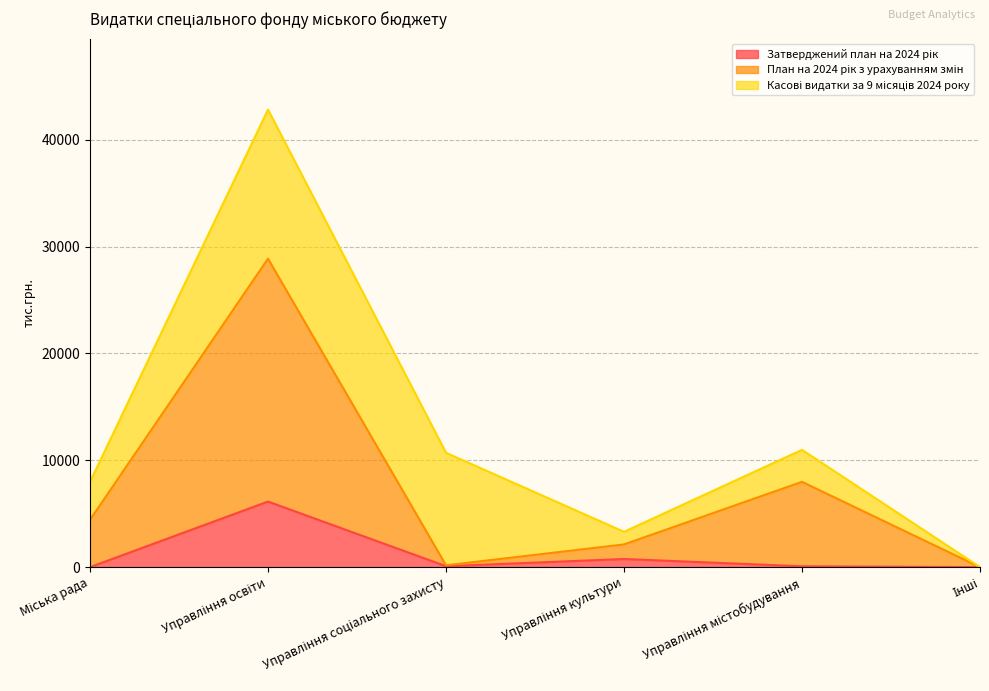

Is it true that Затверджений план на 2024 рік equals 10300.6 at Управління освіти?

False